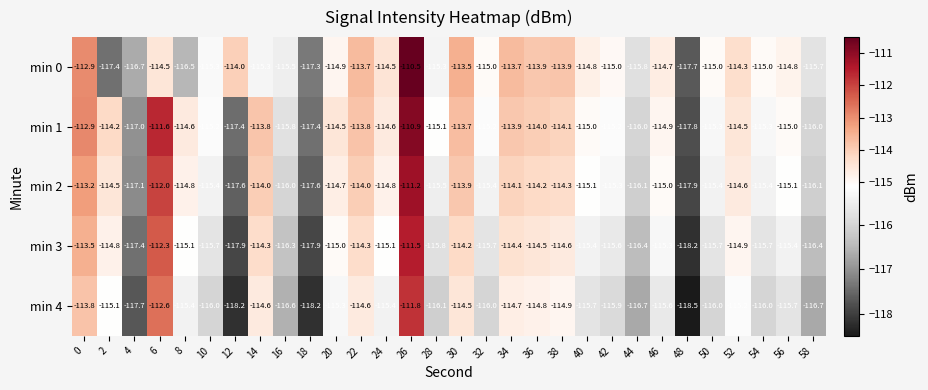

Which series has the largest total across all categories?

min 1